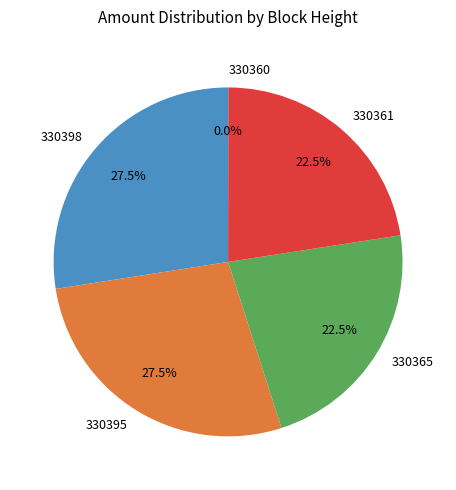

Is there a majority slice in this chart?

No